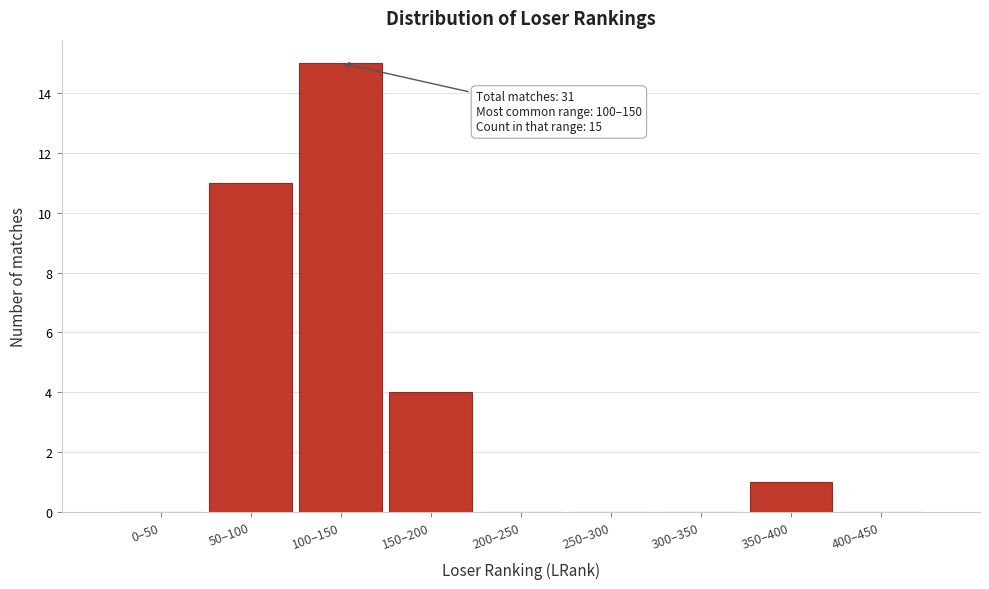

Reading left to right, what are all the values shown in this chart?

0–50=0	50–100=11	100–150=15	150–200=4	200–250=0	250–300=0	300–350=0	350–400=1	400–450=0